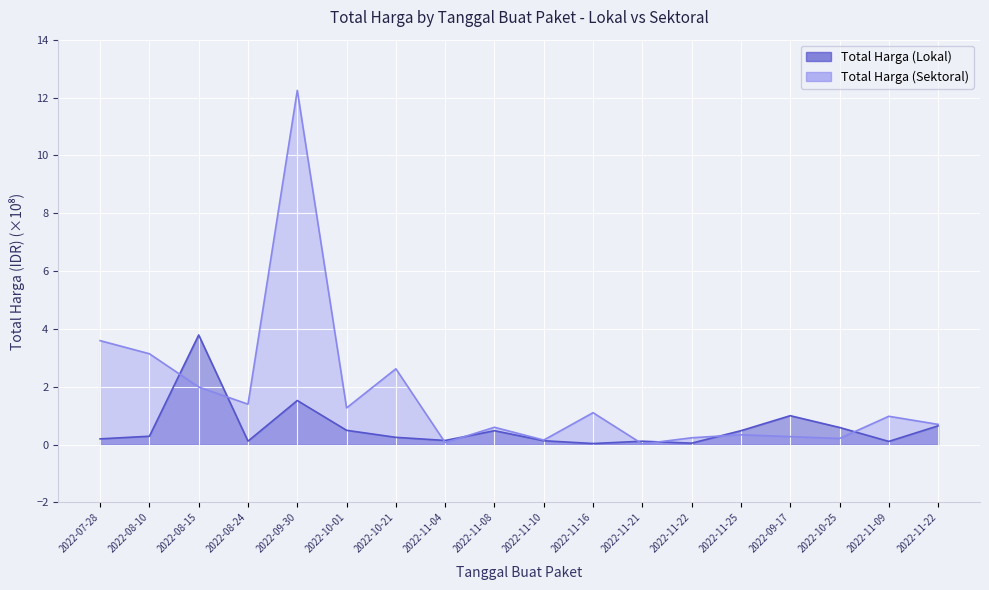

After their last crossing, which series has the higher values: Total Harga (Sektoral) or Total Harga (Lokal)?

Total Harga (Sektoral)